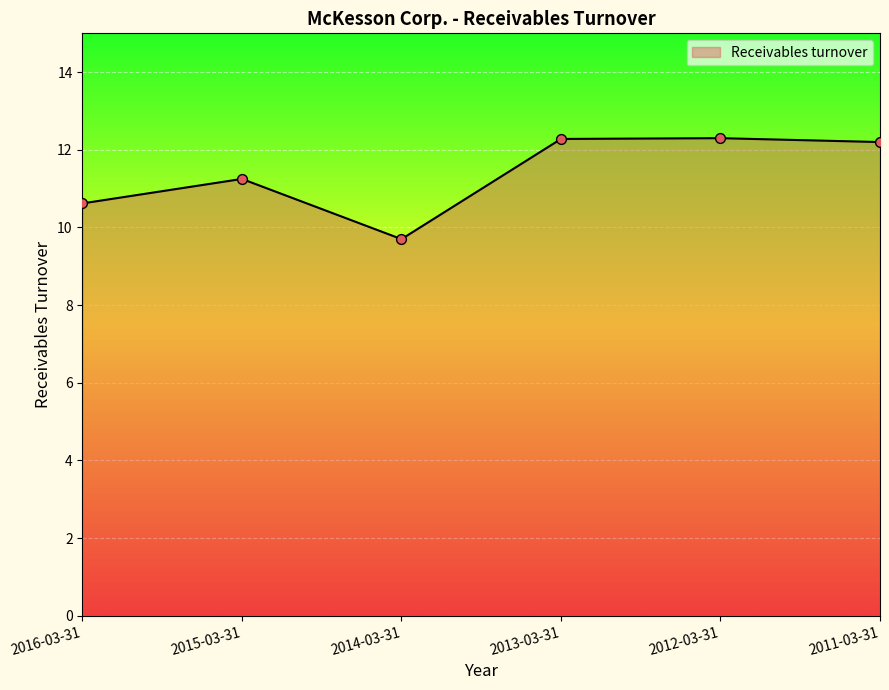

What is the change in value from 2012-03-31 to 2011-03-31?

-0.1